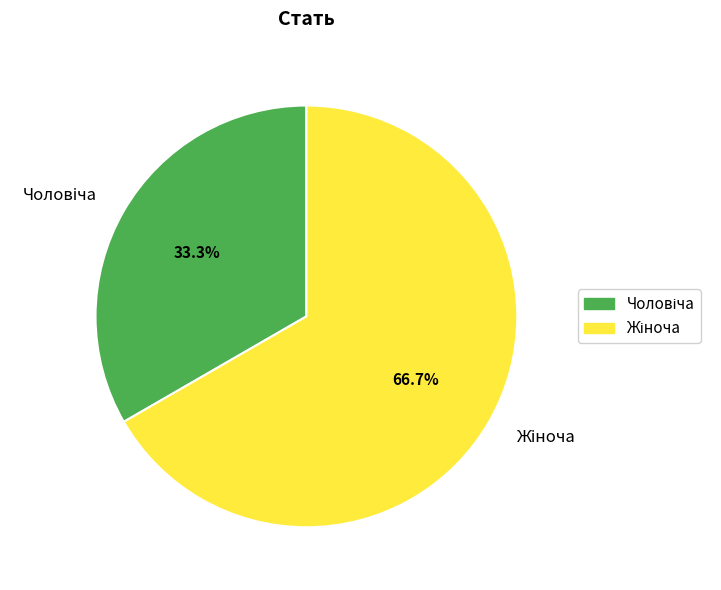

Does any single category account for the majority?

Yes